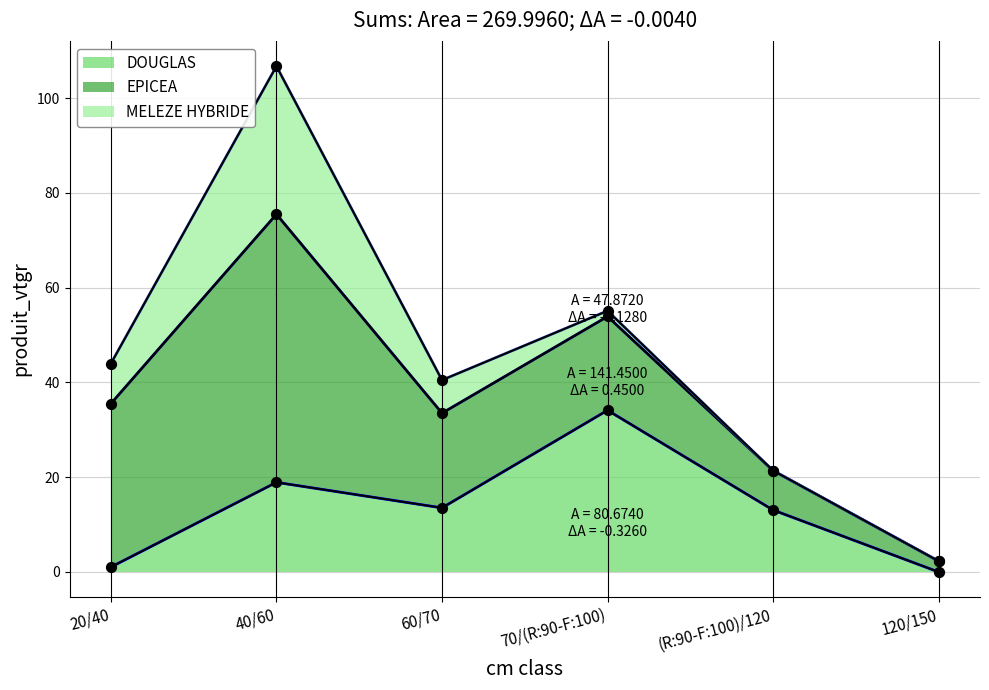

What are all the series names shown in the legend?

DOUGLAS, EPICEA, MELEZE HYBRIDE